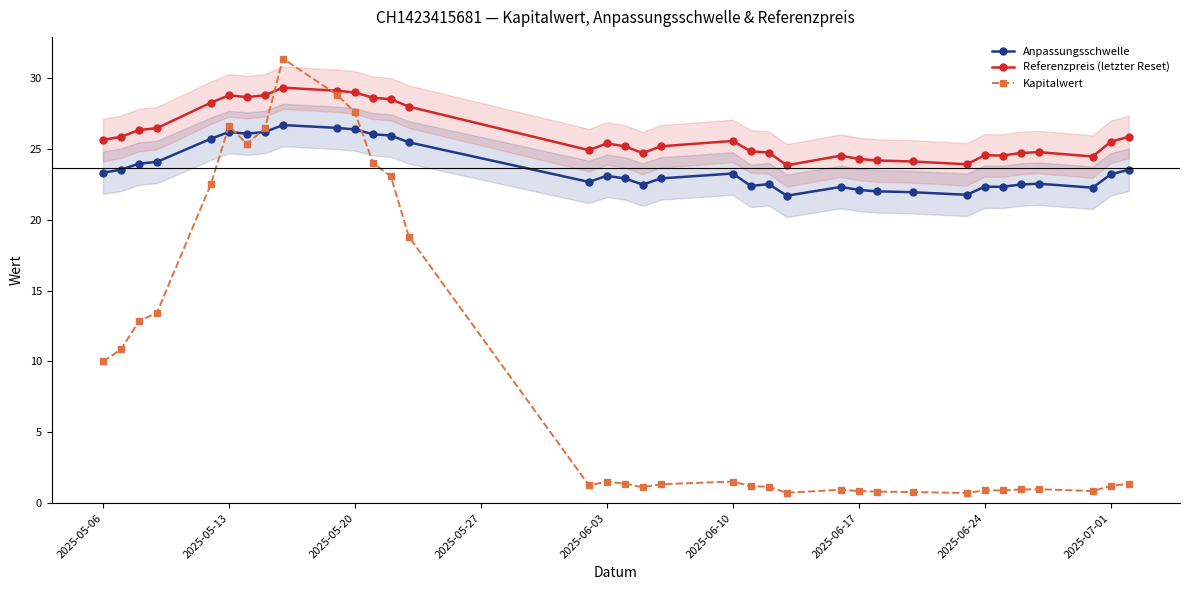

The Anpassungsschwelle series shows 22.1 at 2025-06-17. True or false?

True